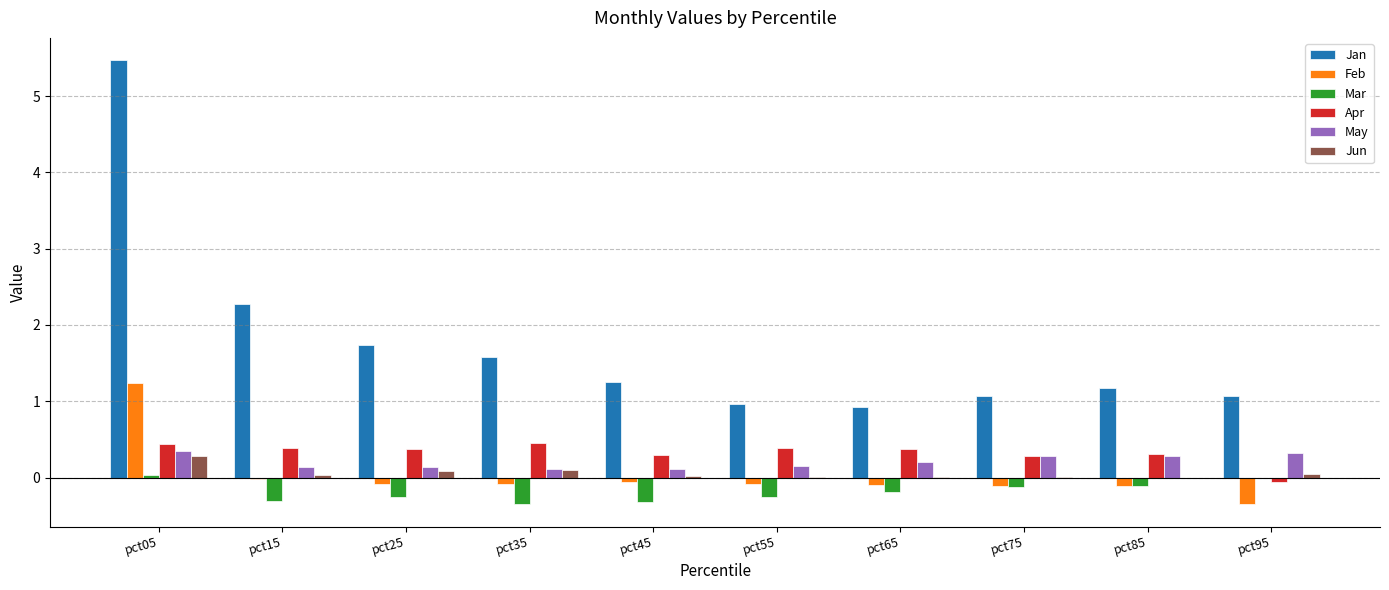

What is the spread (max minus min) of values at pct25?

2.0